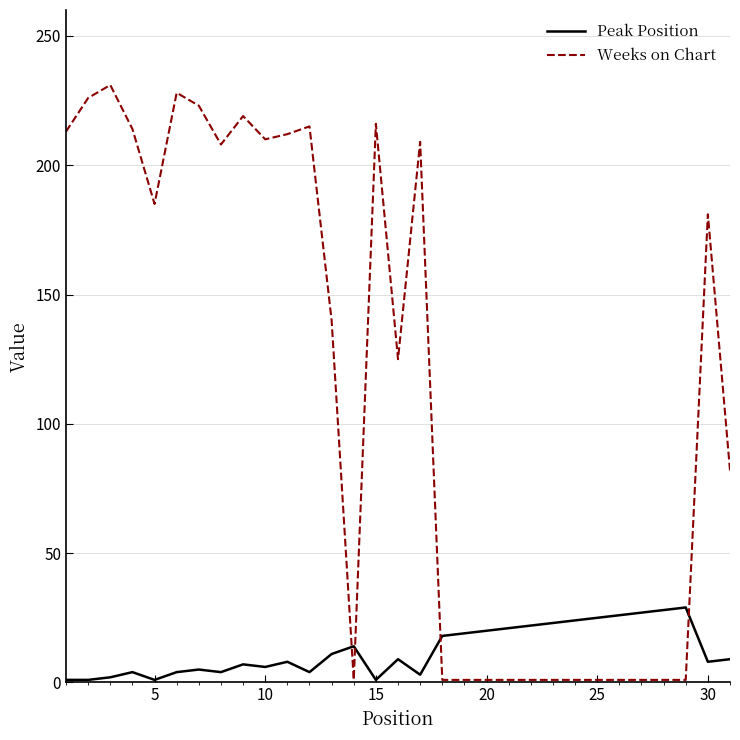

What is the average value of the Weeks on Chart series?

115